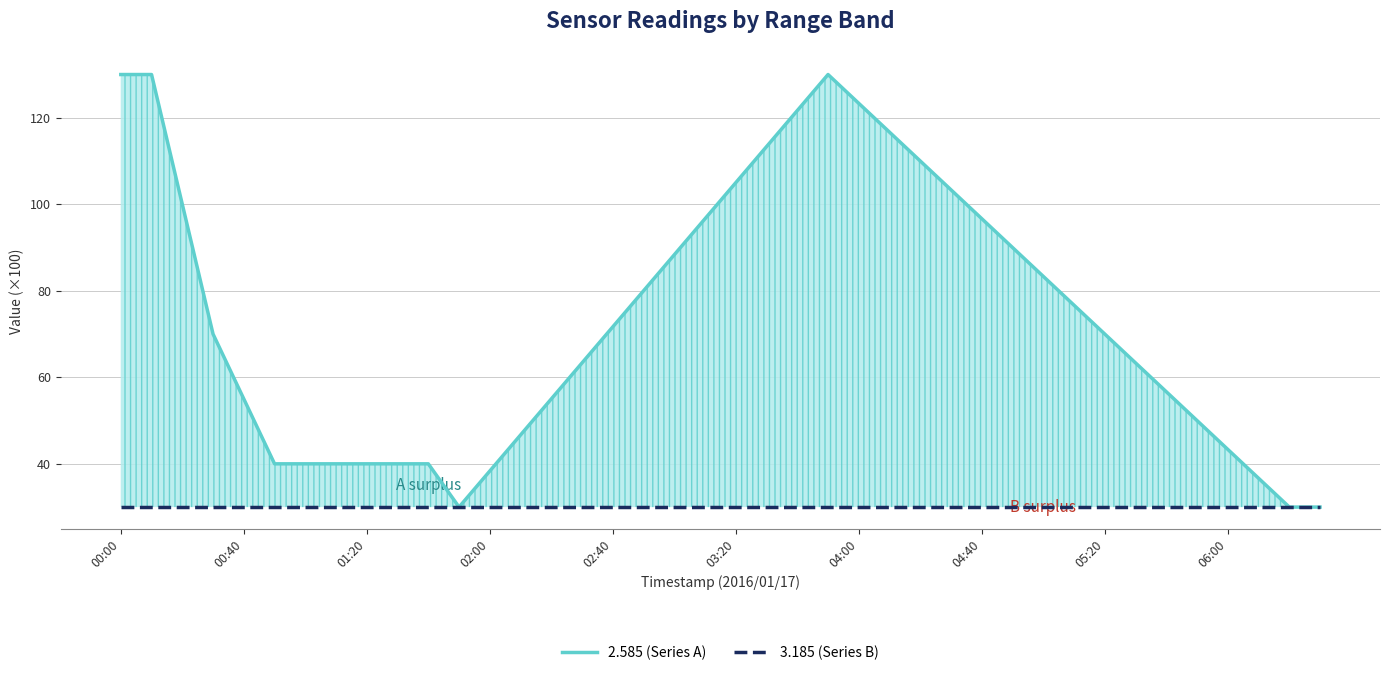

Read the 2.585 (Series A) value at 05:20.

70.0